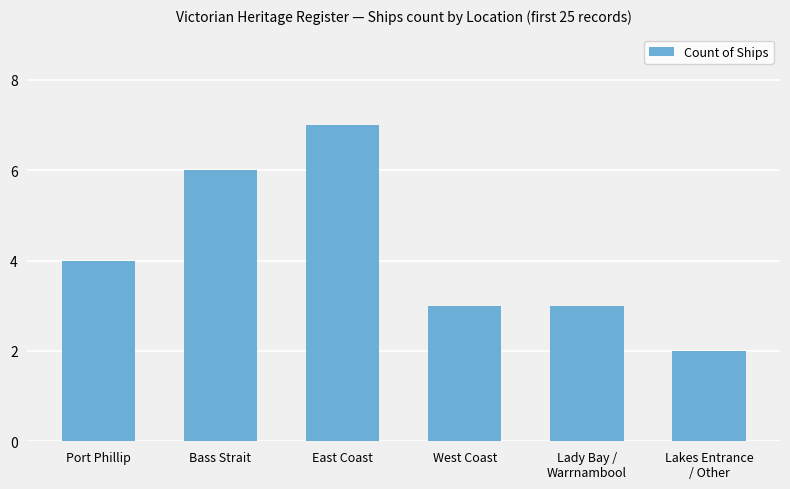

Which category has the highest value across all series?

East Coast